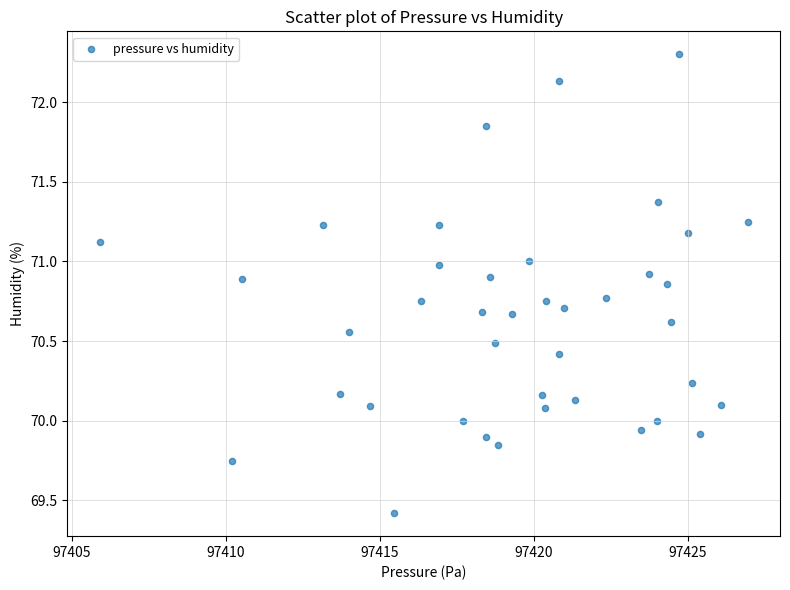

What is the range of Y values (max minus min)?

2.9